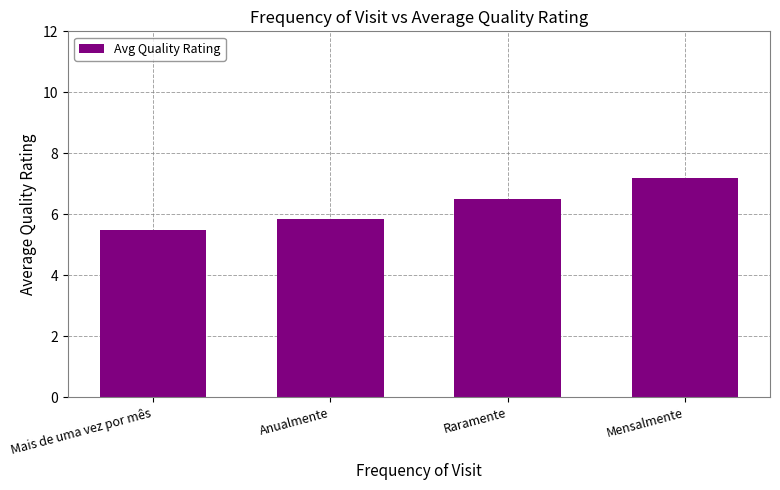

Which category has the lowest value across all series?

Mais de uma vez por mês